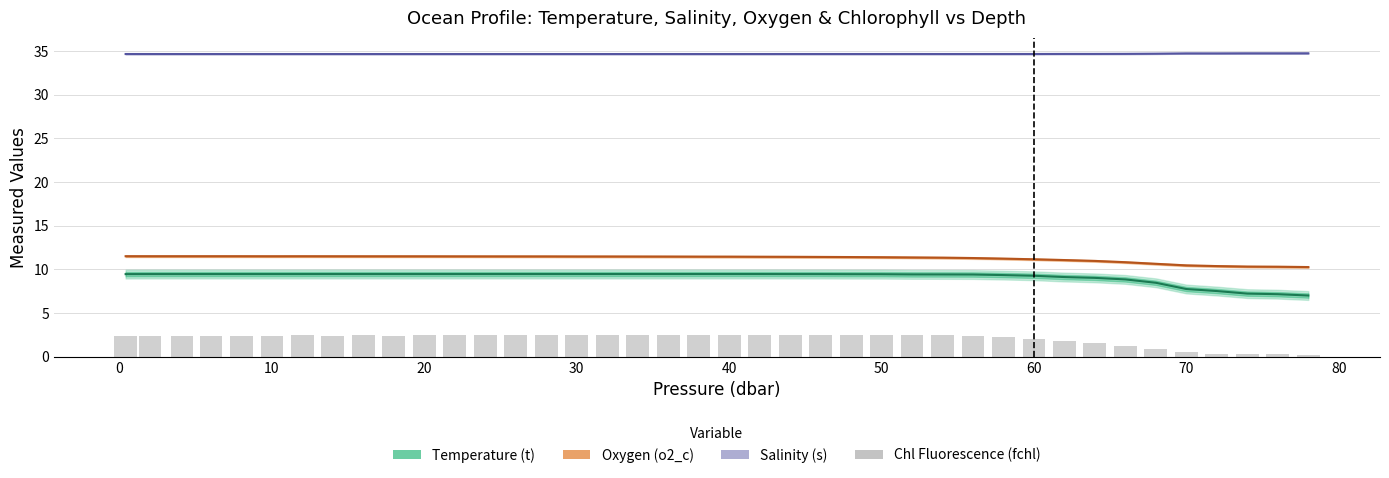

At how many categories does at least one series exceed 17?

40